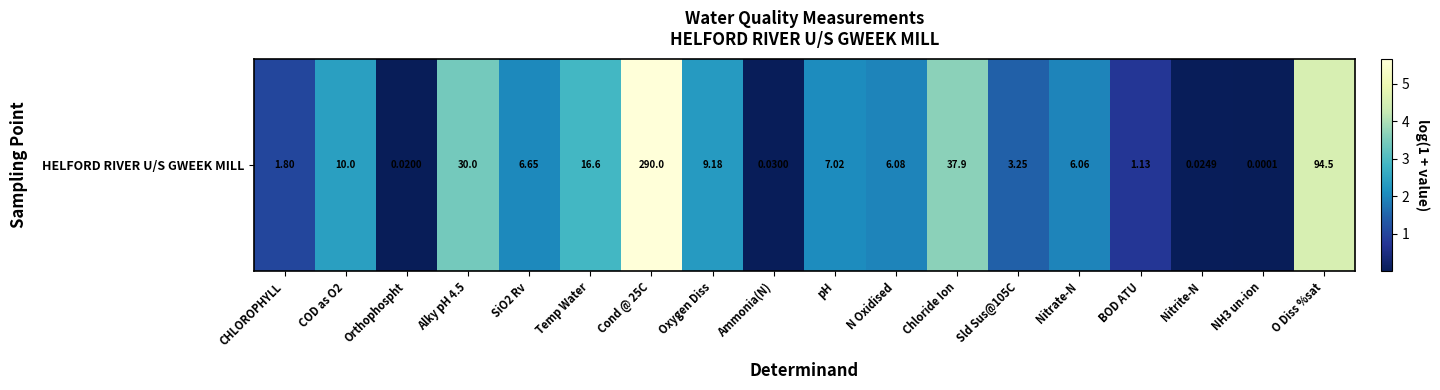

The chart shows a value of 2.0 at SiO2 Rv. True or false?

True